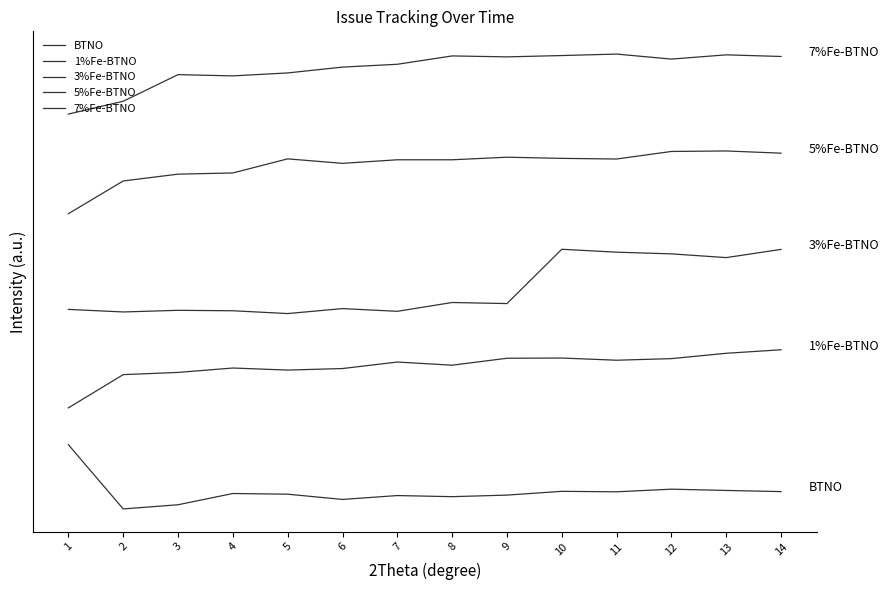

Count the number of data series in this chart.

5